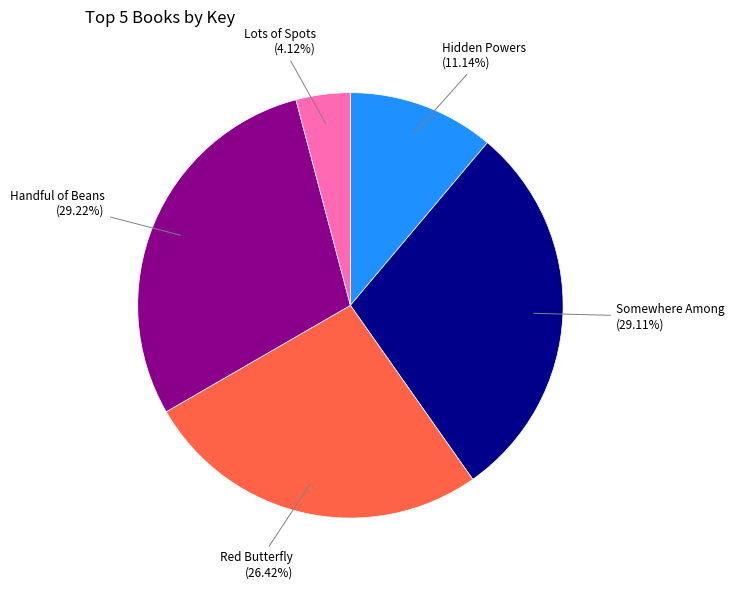

To the nearest percent, what portion does Red Butterfly represent?

26%